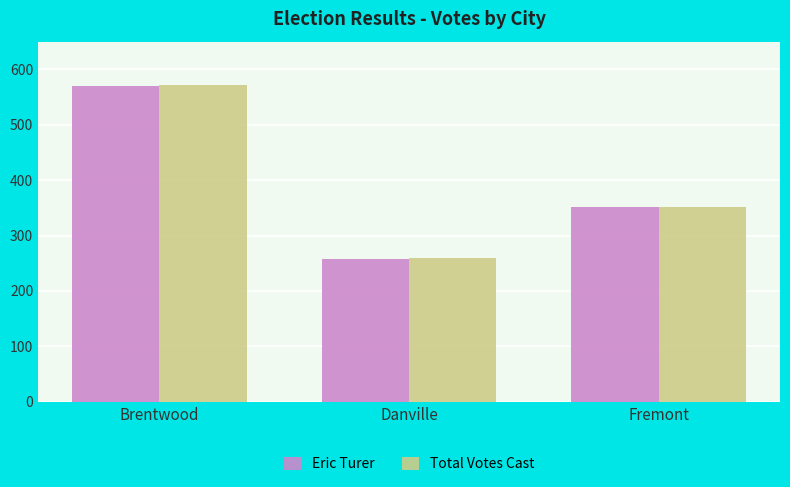

Count the Total Votes Cast values in the range 259 to 571.

3